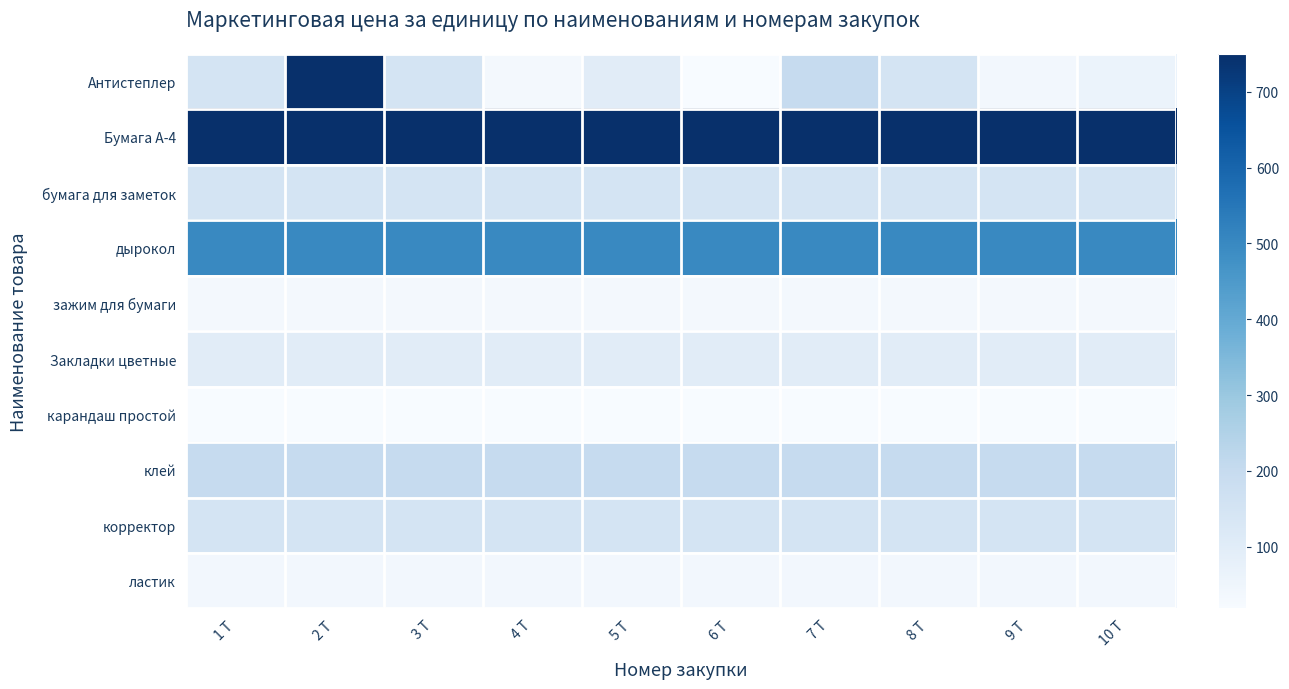

At 4 Т, list the series in order from largest to smallest.

Бумага А-4, дырокол, клей, бумага для заметок, корректор, Закладки цветные, ластик, Антистеплер, зажим для бумаги, карандаш простой